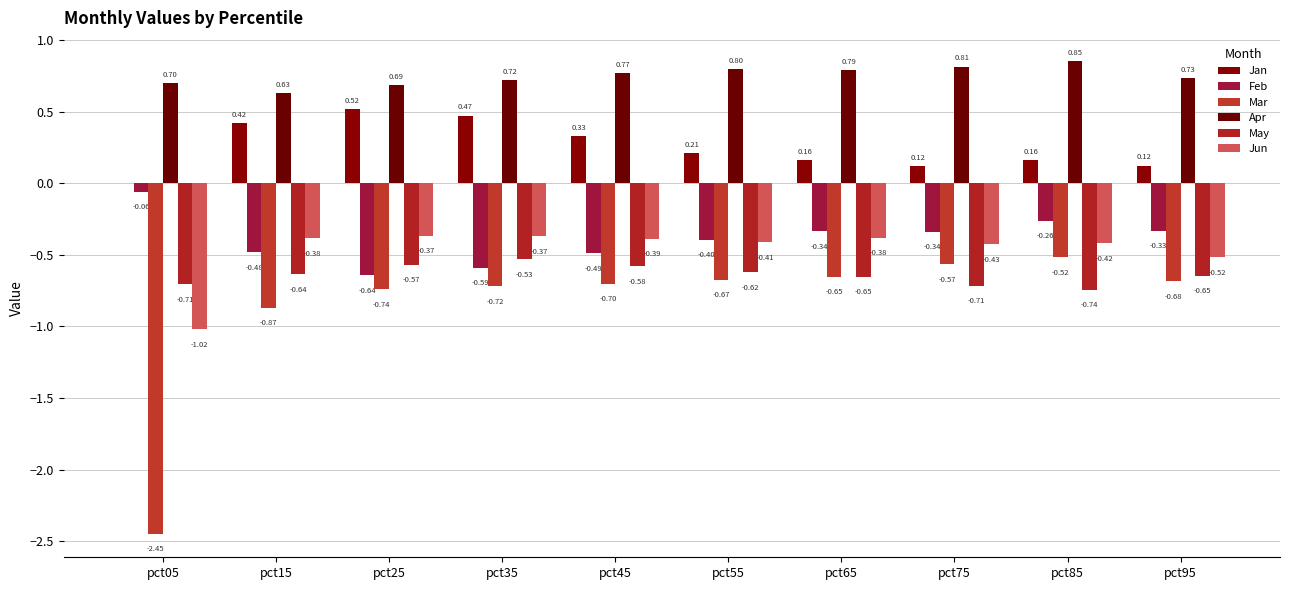

How many groups of bars are there?

10